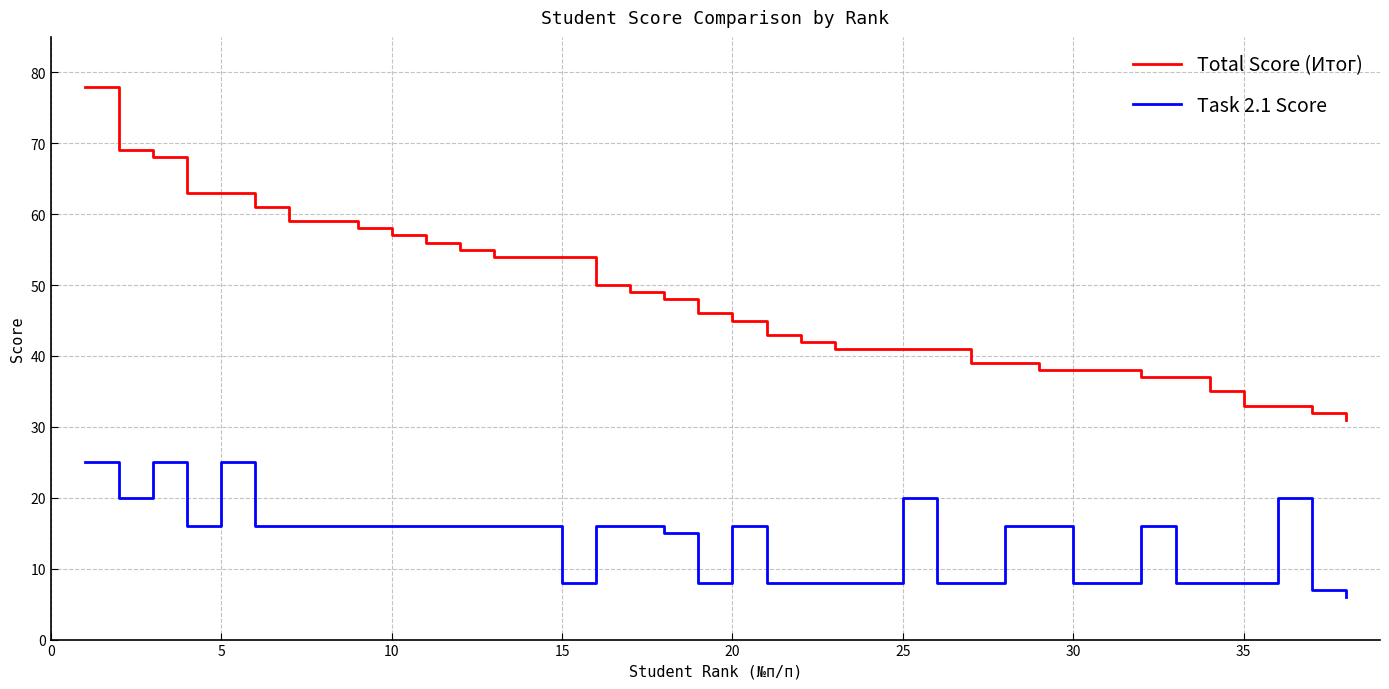

True or false: Task 2.1 Score and Total Score (Итог) intersect in this chart.

False